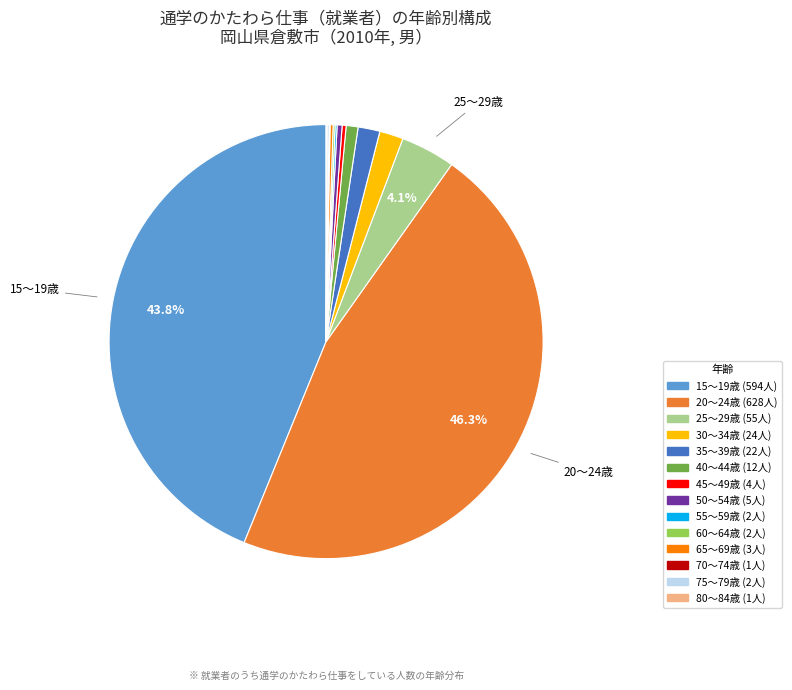

Is there a majority slice in this chart?

No